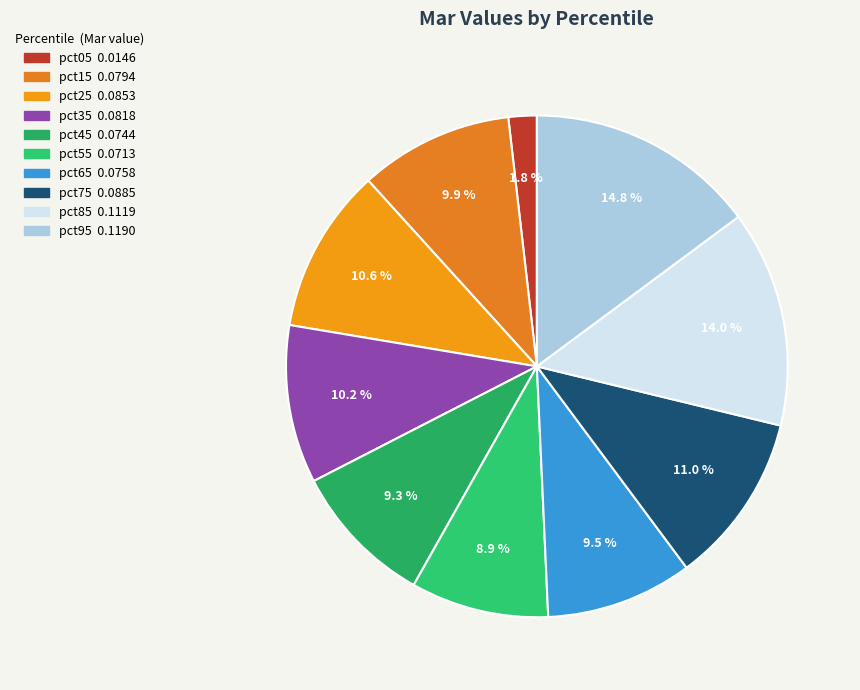

To the nearest percent, what is the difference between the pct25 and pct95 slice percentages?

4%